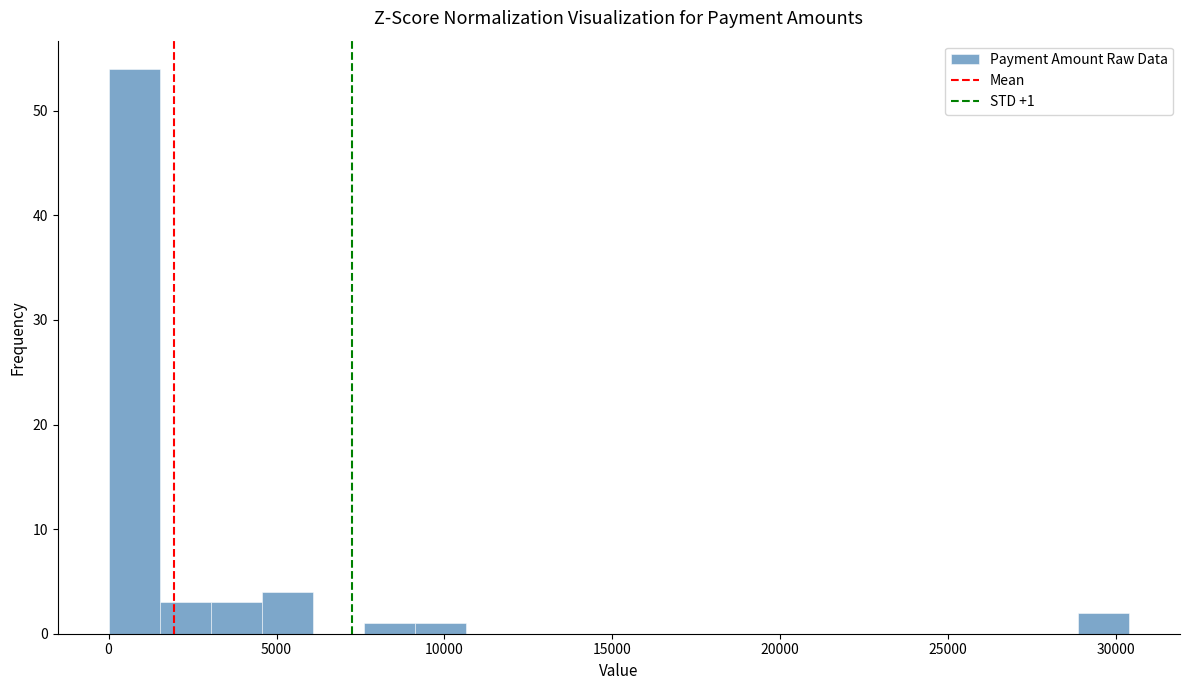

Read against the x-axis, roughly where is the centre of the tallest bar?

1000